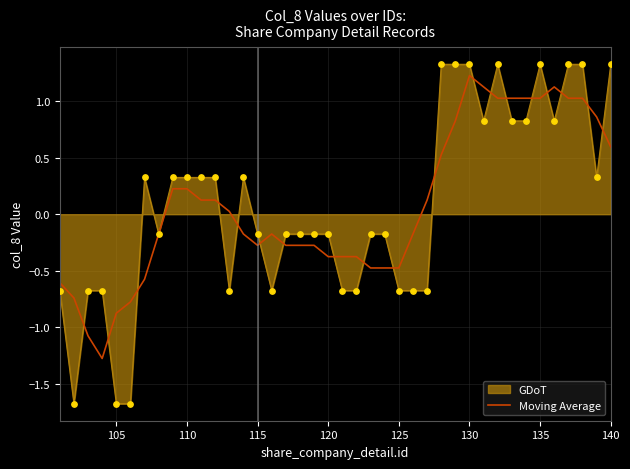

Which series has the largest range (max minus min)?

GDoT